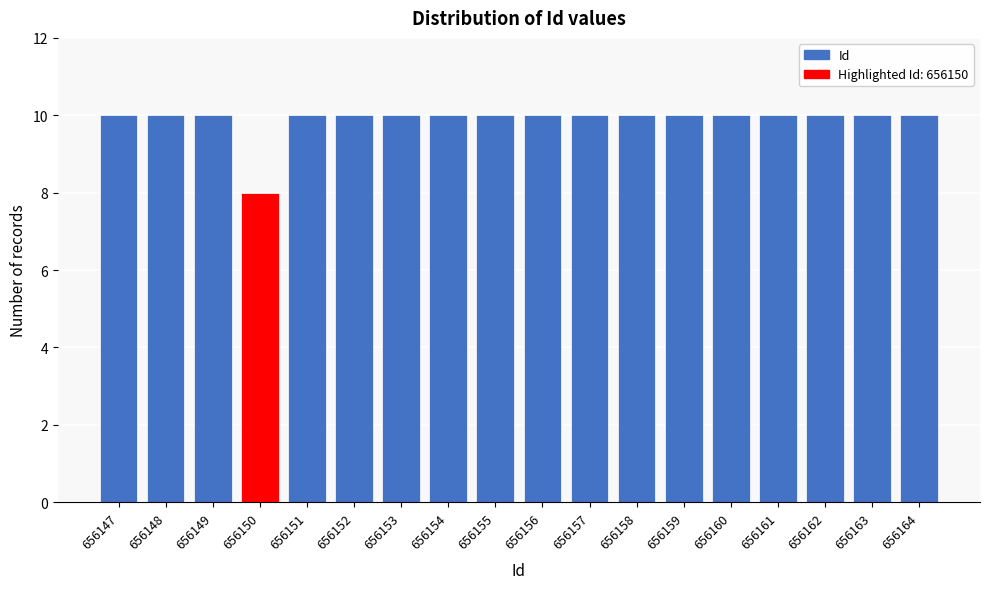

Reading right to left, transcribe all the data shown in this chart.

656164=10	656163=10	656162=10	656161=10	656160=10	656159=10	656158=10	656157=10	656156=10	656155=10	656154=10	656153=10	656152=10	656151=10	656150=8	656149=10	656148=10	656147=10